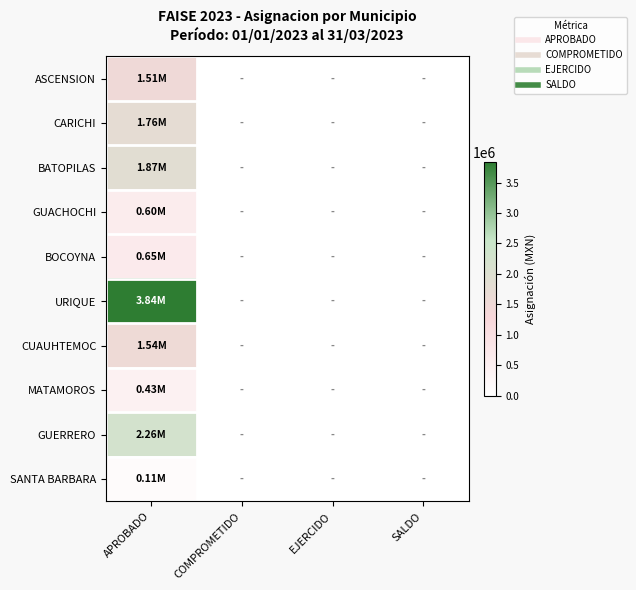

At how many categories does at least one series exceed 1781755?

1